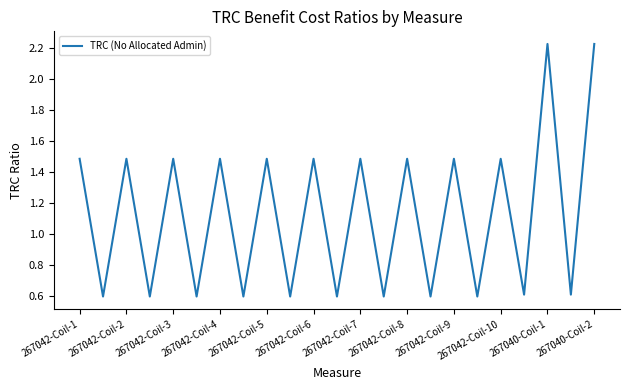

What is the difference between the maximum and minimum values?

1.6